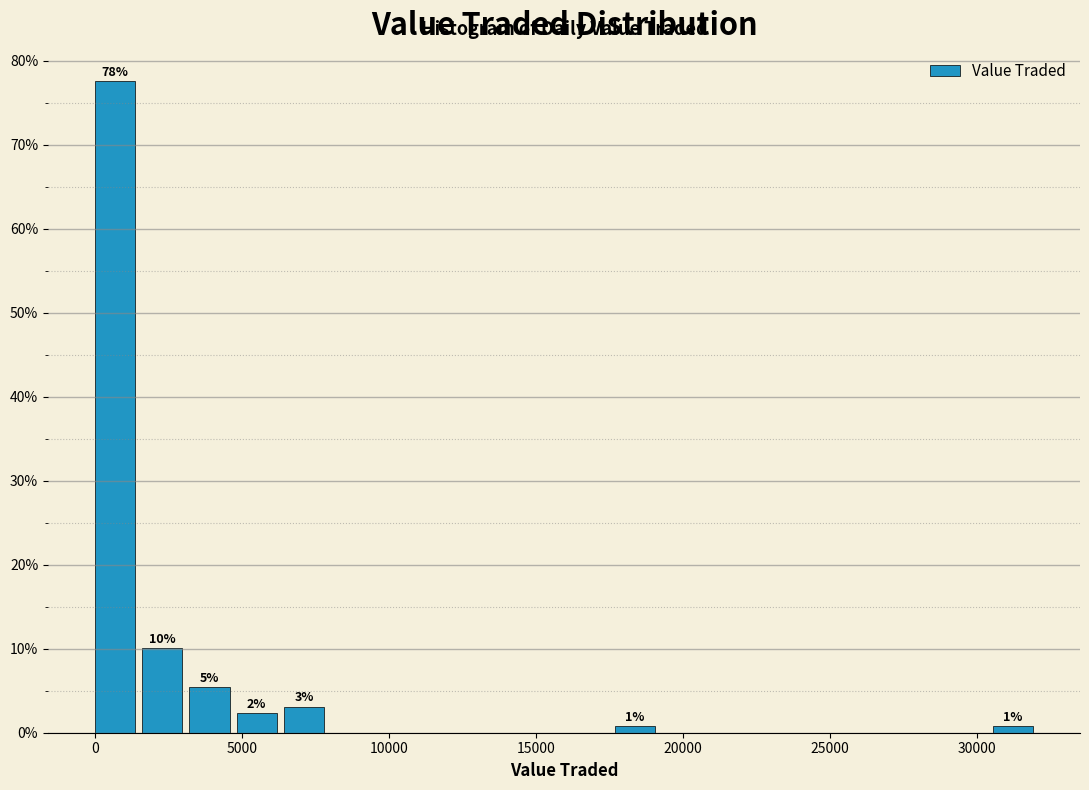

Around what value on the x-axis is the tallest bar? Give the approximate position of its centre, as read against the axis.

500